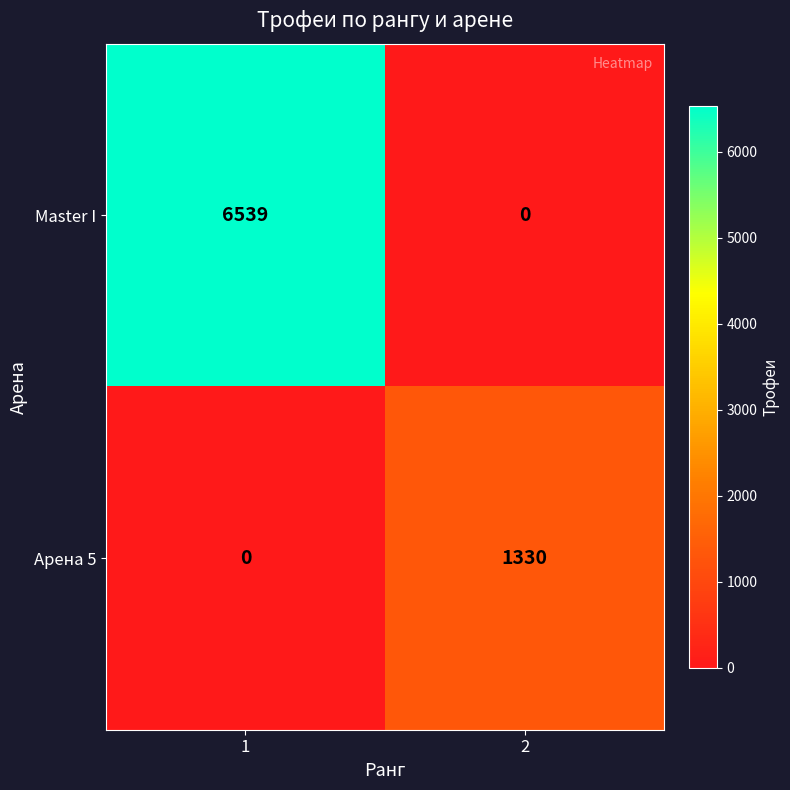

What is the difference between the Master I values at 1 and 2?

6539